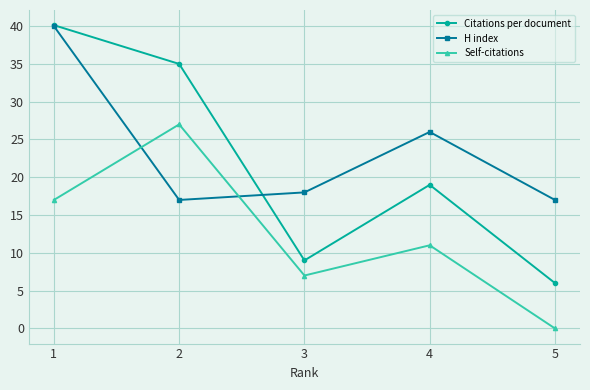

What is the difference between the maximum and minimum values in the Citations per document series?

34.1